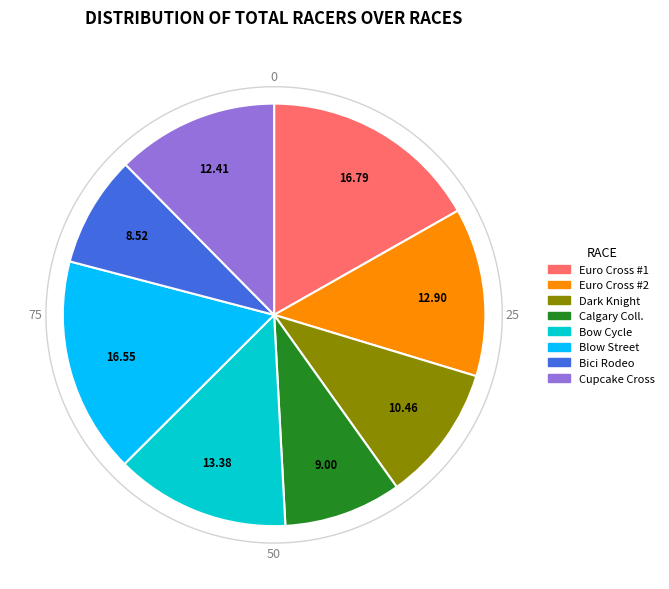

What percentage is the Bow Cycle Cross slice, to the nearest percent?

13%